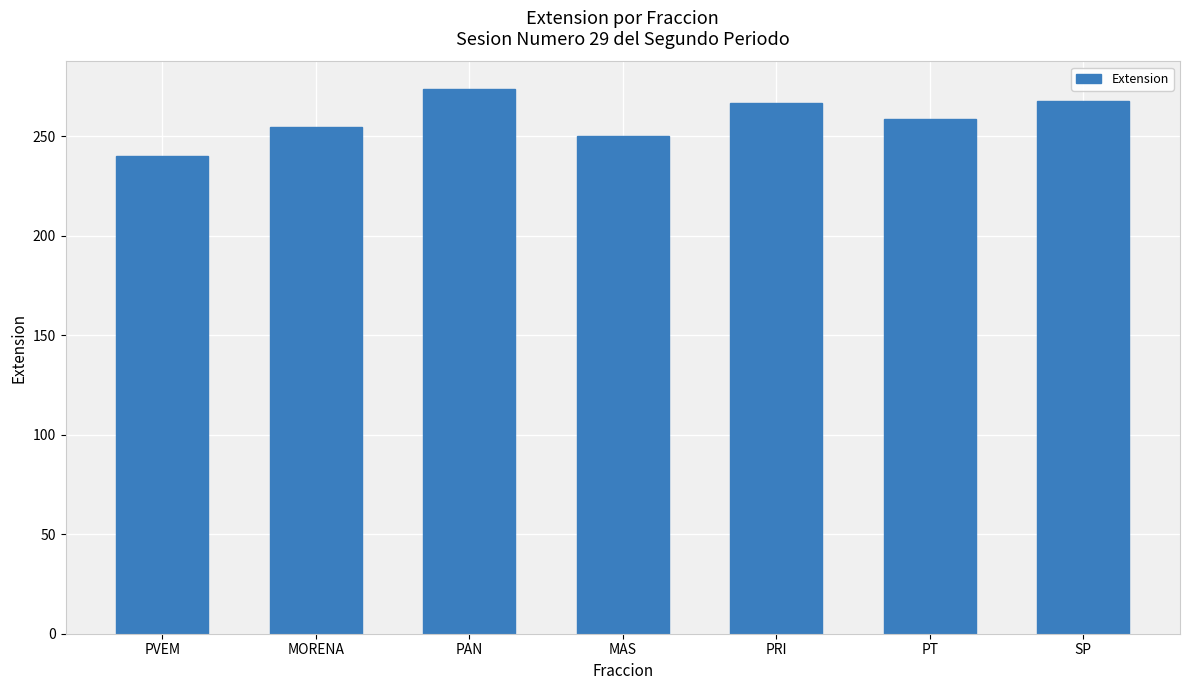

What position from the left is PRI?

5